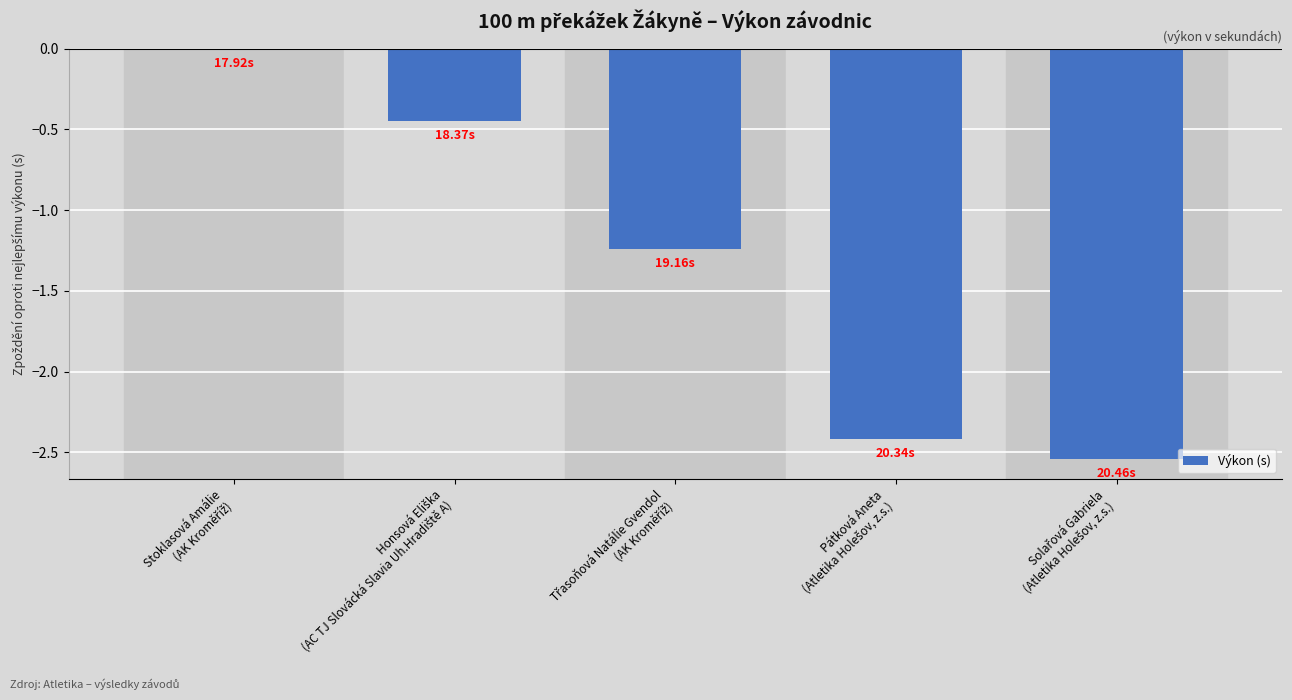

What is the sum of all values?

-6.6